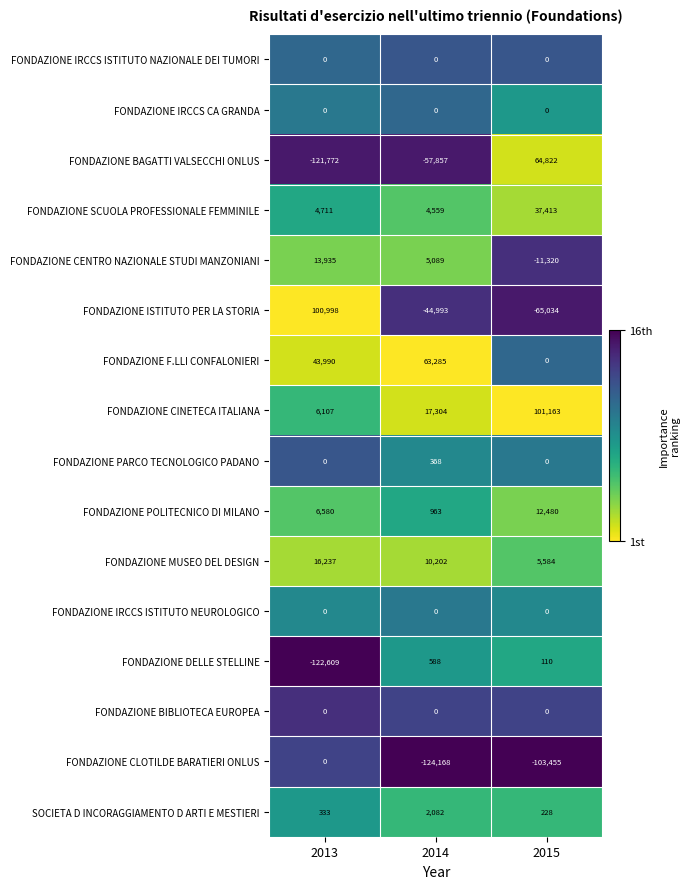

At which category does the chart reach its peak across all series?

2015